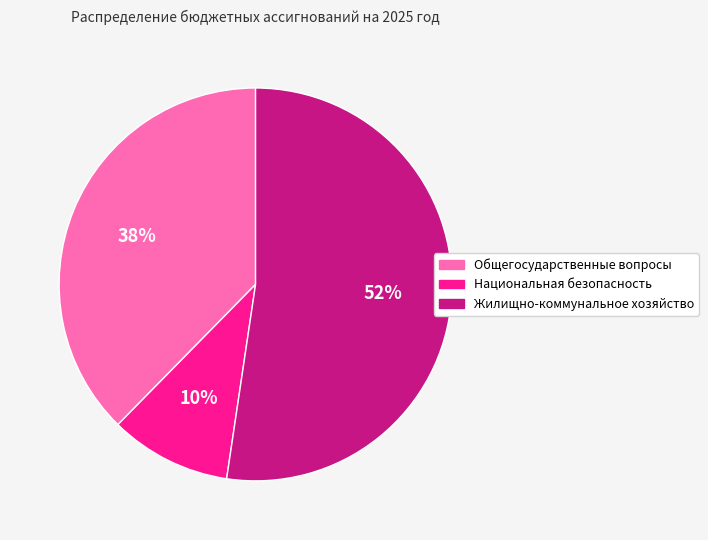

To the nearest percent, what is the difference between the Общегосударственные вопросы and Национальная безопасность slice percentages?

28%